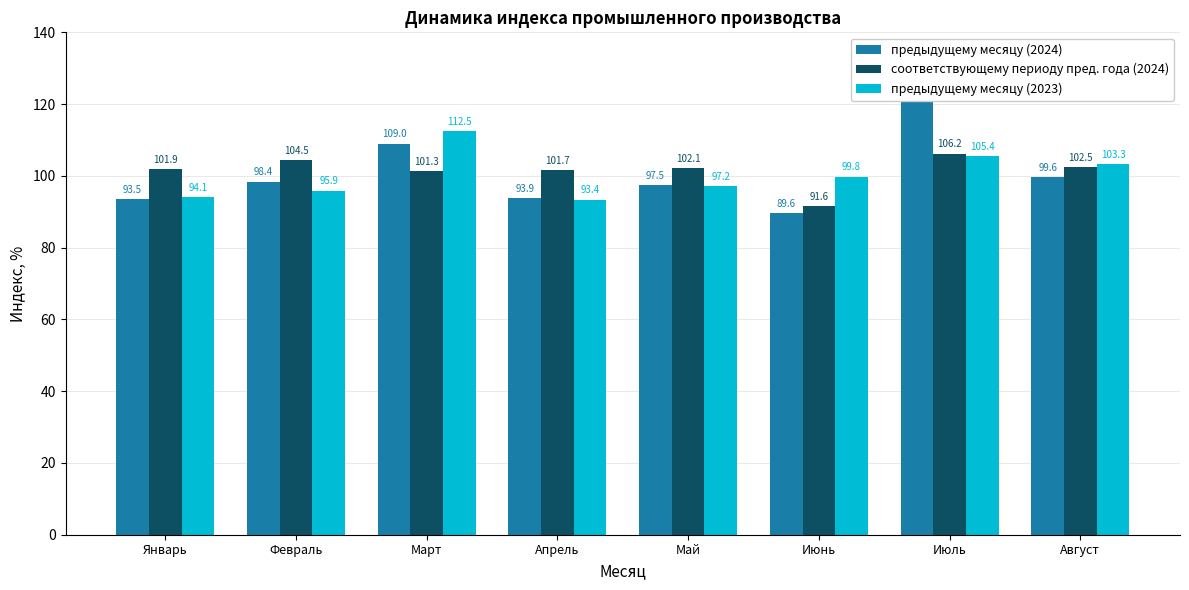

What is the spread (max minus min) of values at Январь?

8.4